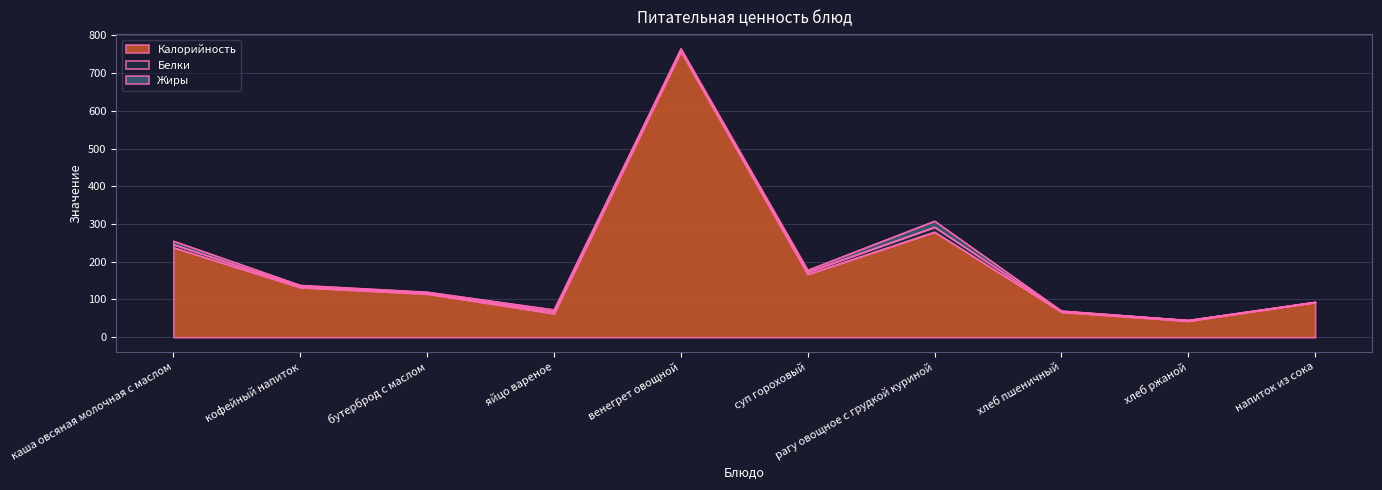

Does the chart have visible grid lines?

Yes